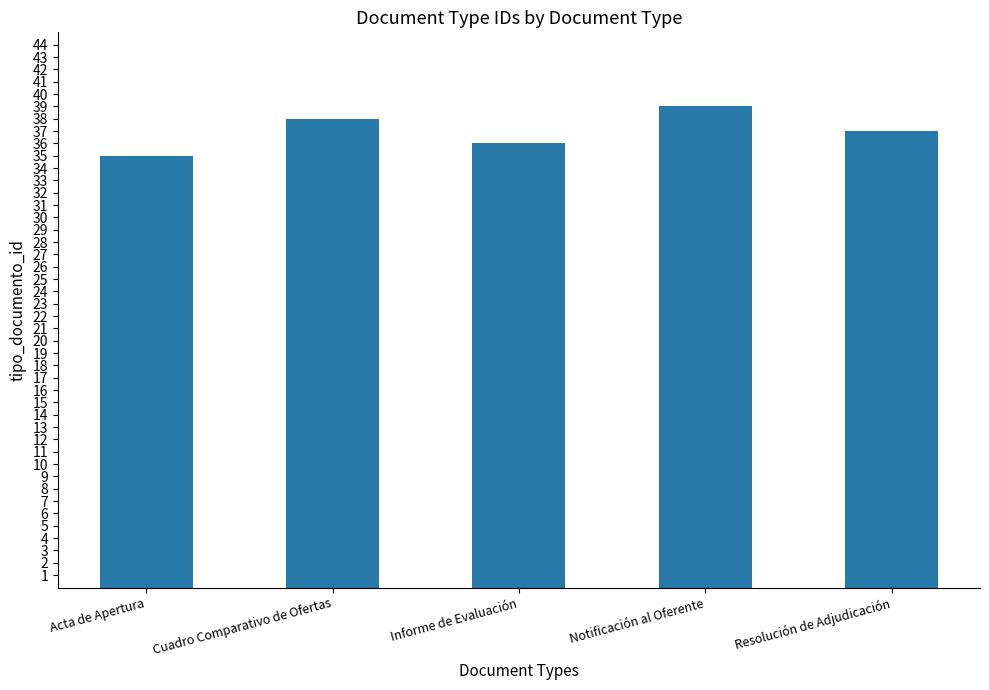

Reading left to right, list all the values displayed in this chart.

Acta de Apertura=35	Cuadro Comparativo de Ofertas=38	Informe de Evaluación=36	Notificación al Oferente=39	Resolución de Adjudicación=37